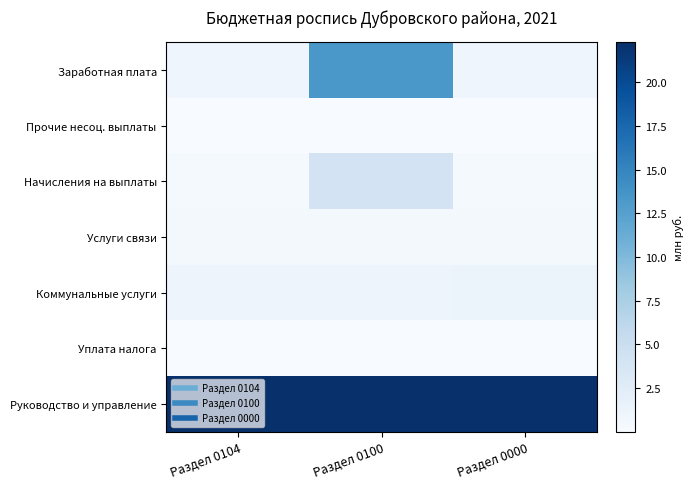

Rank the series at Раздел 0104 from lowest to highest value.

Прочие несоц. выплаты, Уплата налога, Начисления на выплаты, Услуги связи, Заработная плата, Коммунальные услуги, Руководство и управление